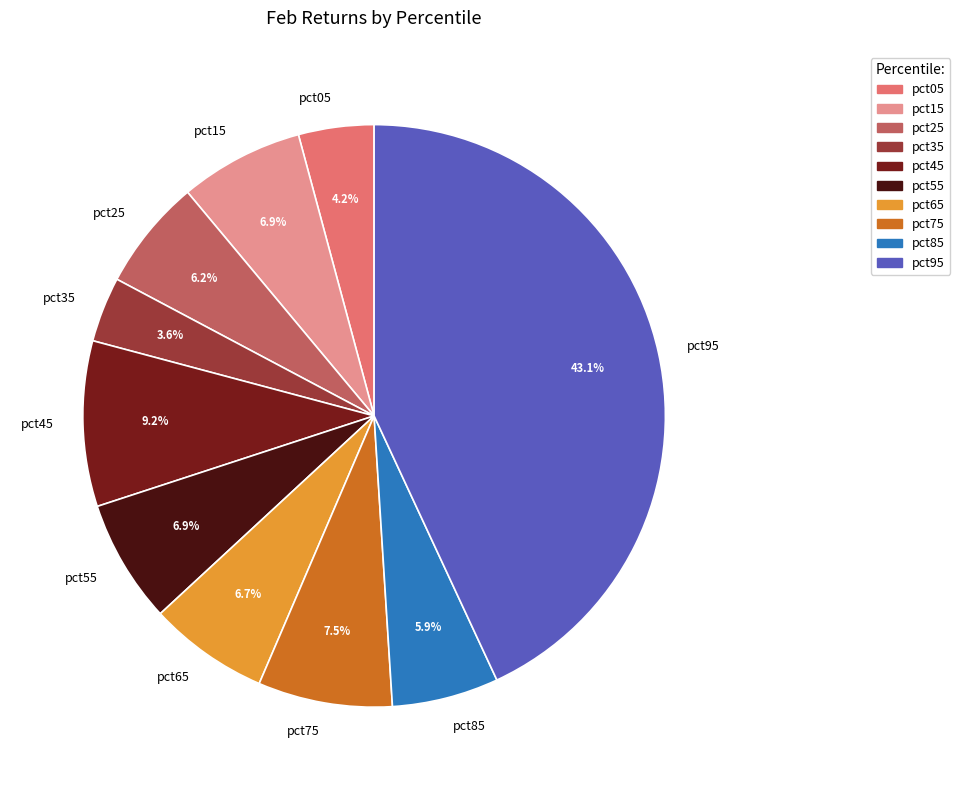

Which category has the biggest portion of the pie?

pct95